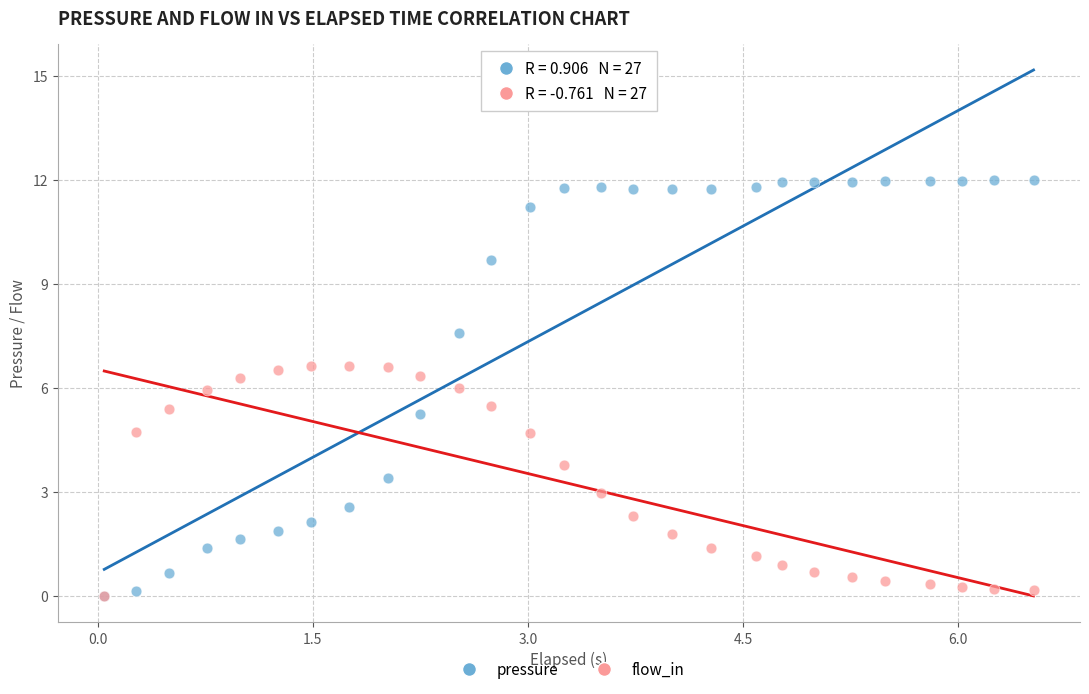

What are all the series names shown in the legend?

pressure, flow_in